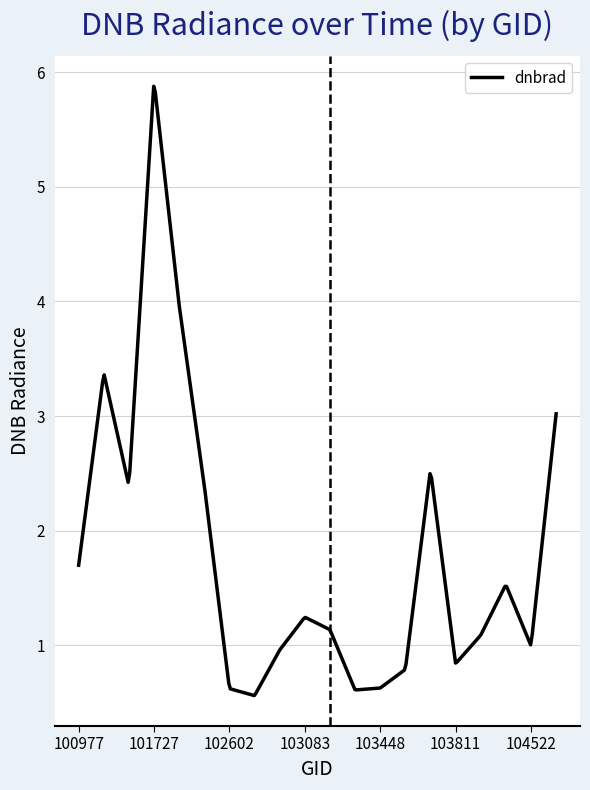

What is the minimum value shown in the chart?

0.6